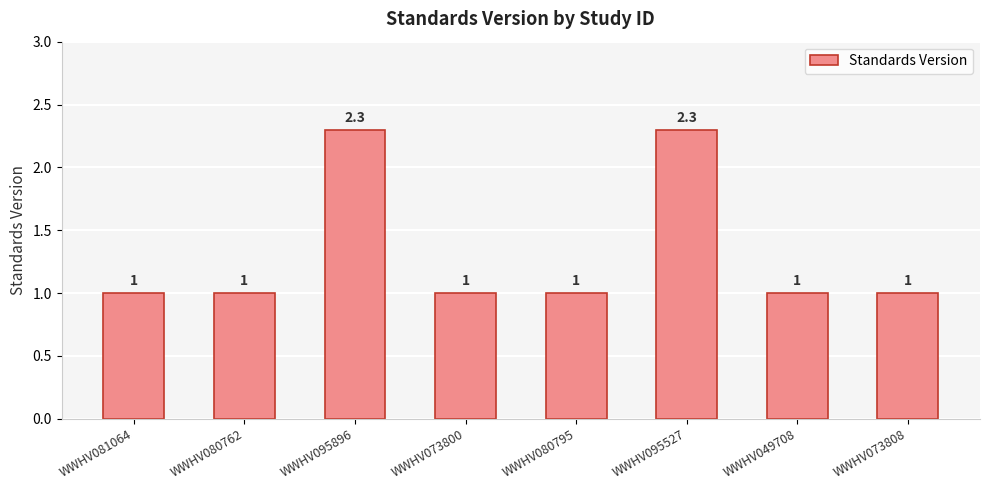

Count the number of categories in the chart.

8